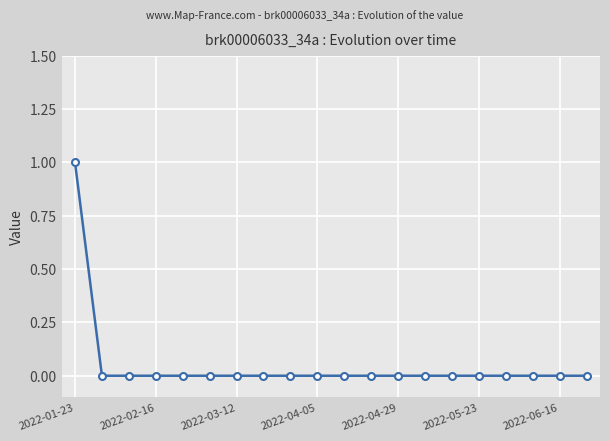

Reading left to right, what are all the values shown in this chart?

1	0	0	0	0	0	0	0	0	0	0	0	0	0	0	0	0	0	0	0